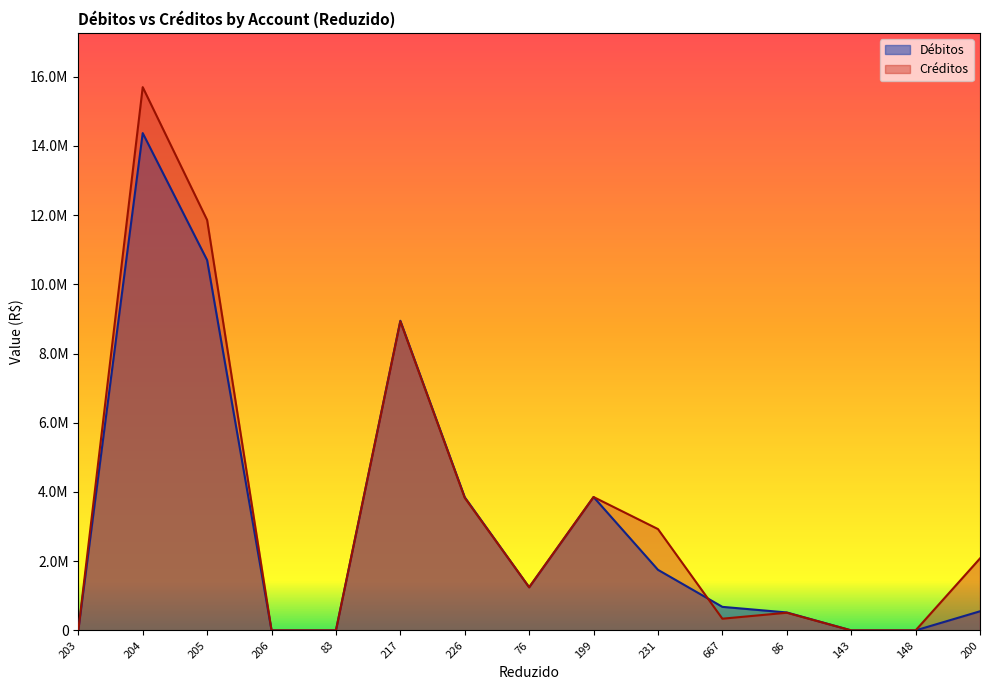

Reading right to left, extract all data points from this chart.

Débitos: 200=552074.7	148=26.5	143=99.4	86=518370.2	667=680075.2	231=1750646.1	199=3853661.3	76=1245625.6	226=3847738.1	217=8947024.9	83=0.0	206=0.0	205=10697671.0	204=14369757.2	203=0.0
Créditos: 200=2079682.3	148=62.5	143=107.8	86=510263.9	667=337790.5	231=2927907.0	199=3853661.3	76=1245625.6	226=3830077.0	217=8929363.8	83=0.0	206=0.0	205=11857270.8	204=15697163.1	203=0.0